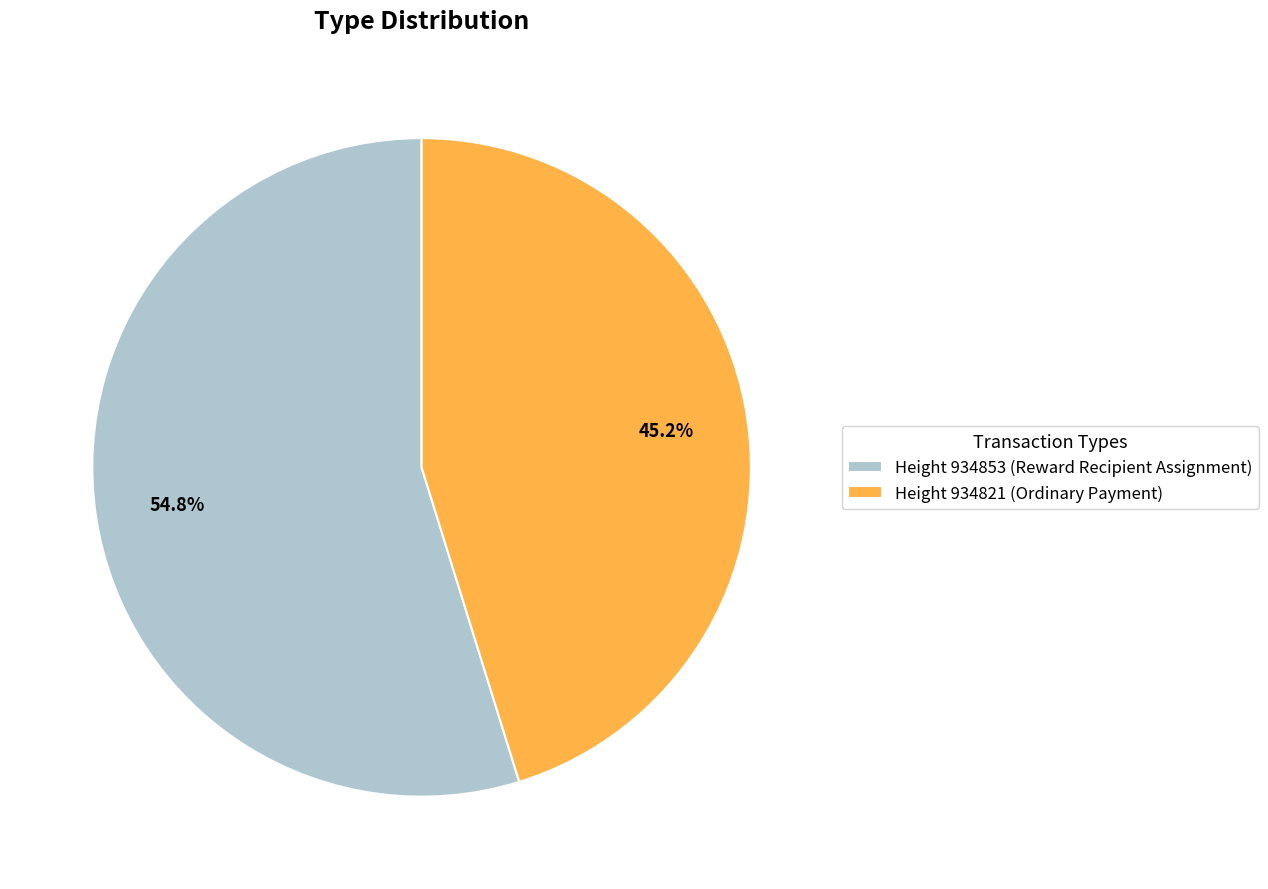

What is the ratio of the value at Height 934853 (Reward Recipient Assignment) to the value at Height 934821 (Ordinary Payment)?

1.2